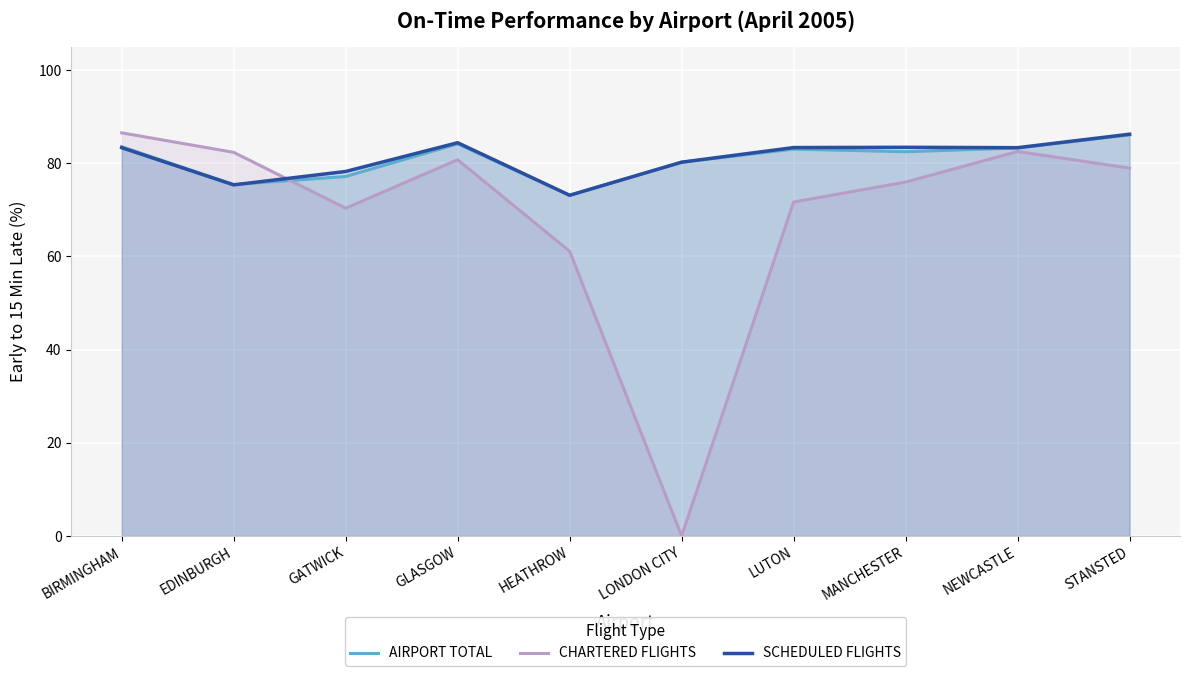

How many data points in SCHEDULED FLIGHTS are less than 83?

4